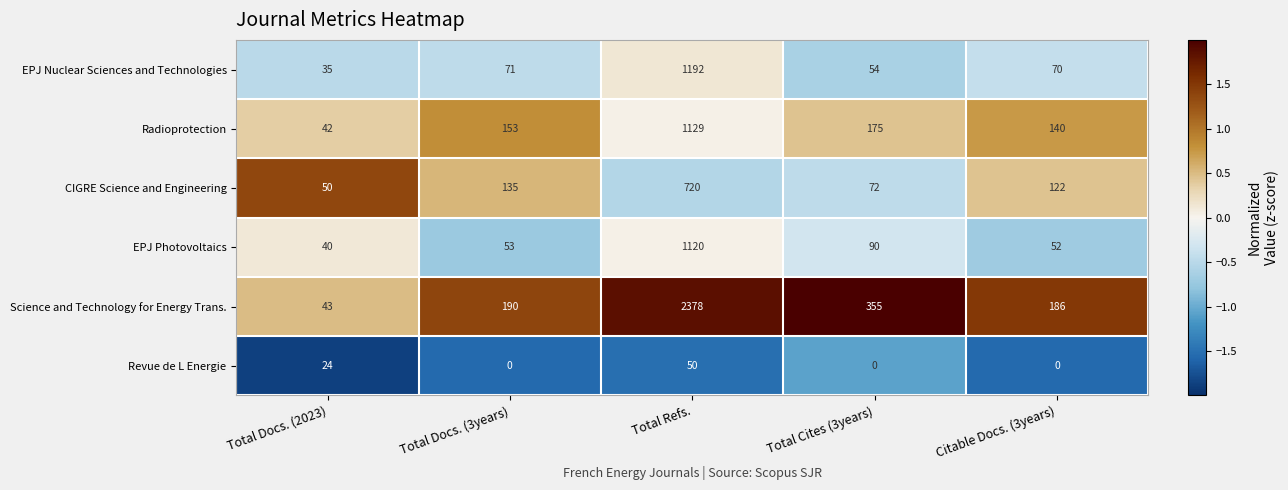

Rank the series by their maximum value, from highest to lowest.

Science and Technology for Energy Trans., EPJ Nuclear Sciences and Technologies, Radioprotection, EPJ Photovoltaics, CIGRE Science and Engineering, Revue de L Energie